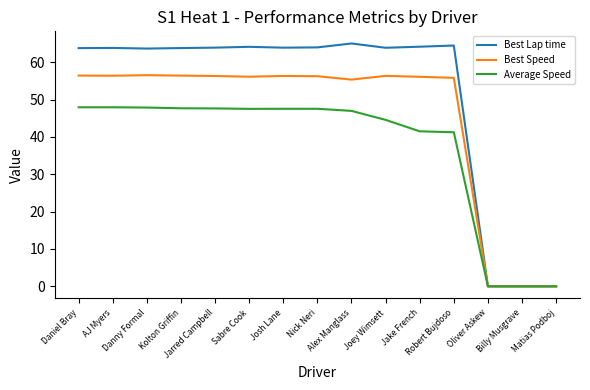

Which series has the largest range (max minus min)?

Best Lap time